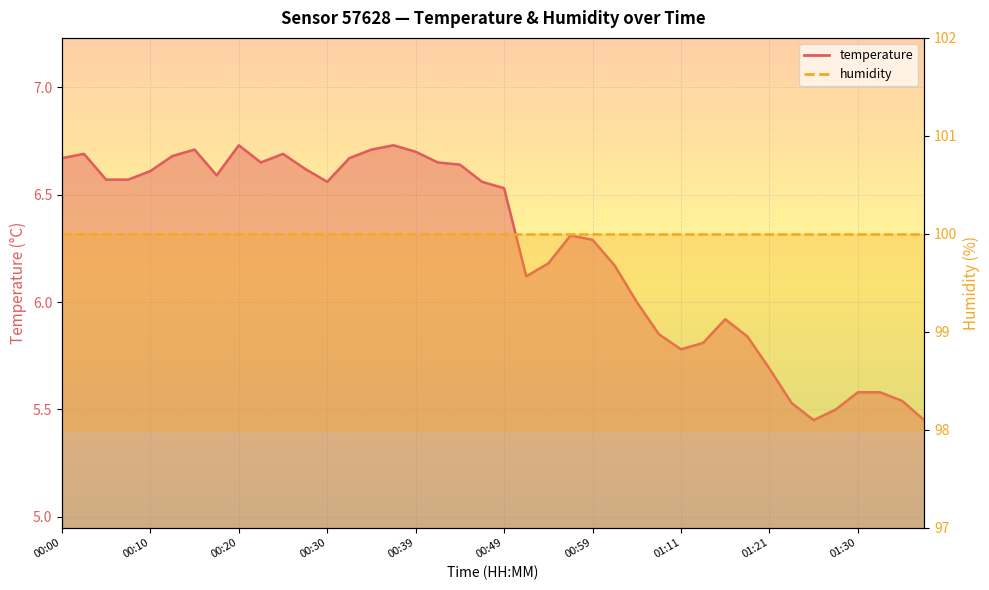

Reading left to right, what are all the values shown in this chart?

00:00=6.7	00:03=6.7	00:05=6.6	00:08=6.6	00:10=6.6	00:13=6.7	00:15=6.7	00:17=6.6	00:20=6.7	00:22=6.7	00:25=6.7	00:27=6.6	00:30=6.6	00:32=6.7	00:34=6.7	00:37=6.7	00:39=6.7	00:42=6.7	00:44=6.6	00:47=6.6	00:49=6.5	00:51=6.1	00:54=6.2	00:56=6.3	00:59=6.3	01:01=6.2	01:04=6.0	01:08=5.8	01:11=5.8	01:13=5.8	01:16=5.9	01:18=5.8	01:21=5.7	01:23=5.5	01:26=5.5	01:28=5.5	01:30=5.6	01:33=5.6	01:35=5.5	01:38=5.5